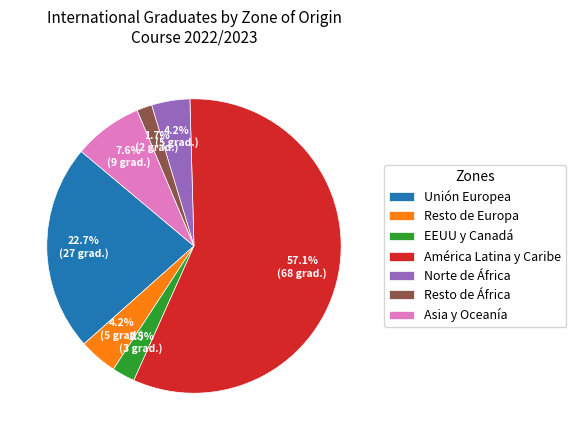

To the nearest percent, what percentage of the pie is Asia y Oceanía?

8%